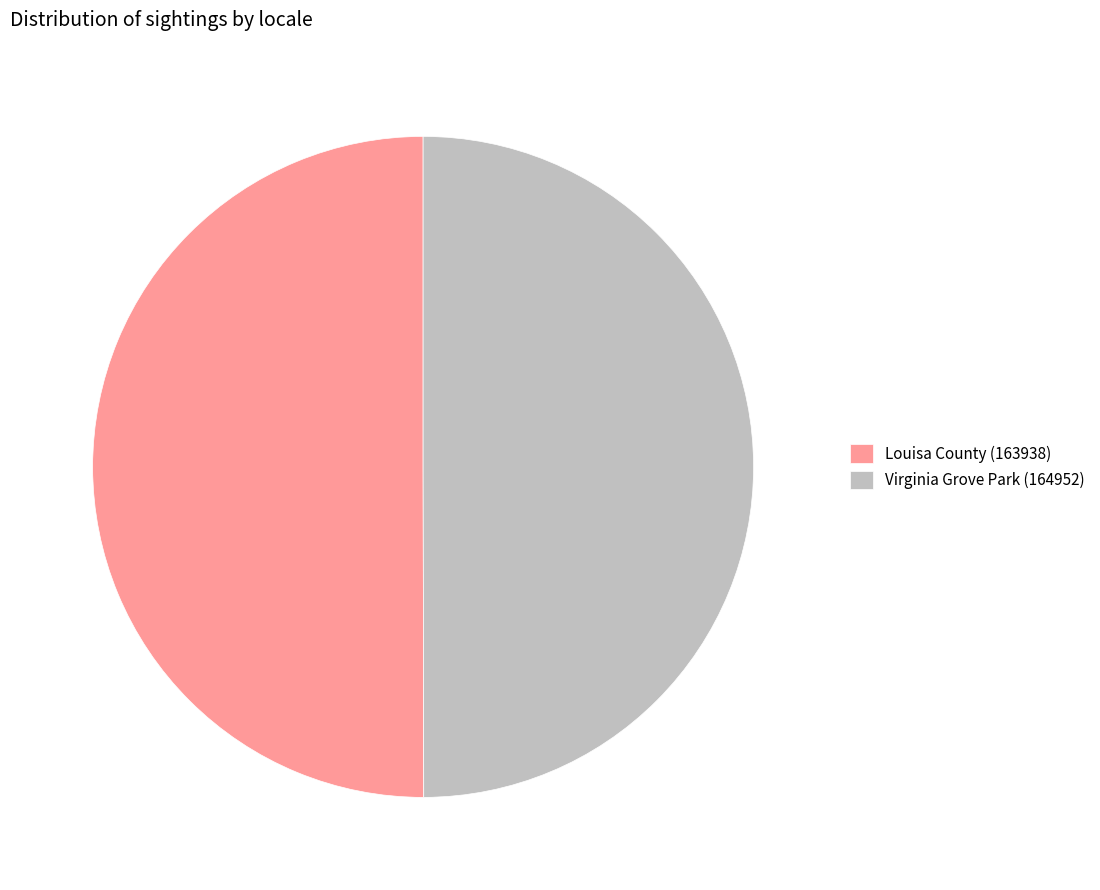

Combined, do Virginia Grove Park (164952) and Louisa County (163938) account for over 50%?

Yes